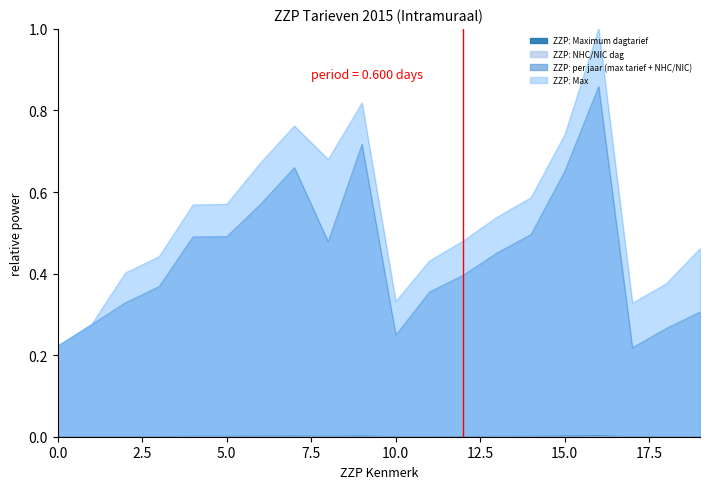

Does the chart display data point markers on the line(s)?

No